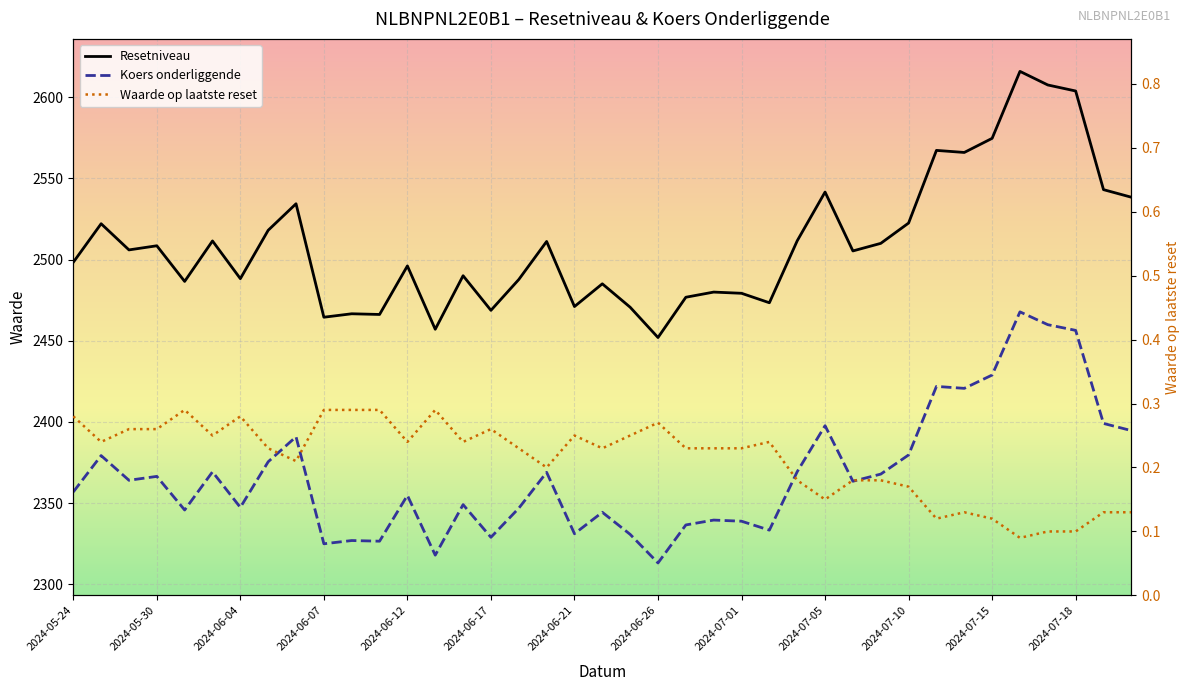

The Koers onderliggende series shows 2421.9 at 31. True or false?

True